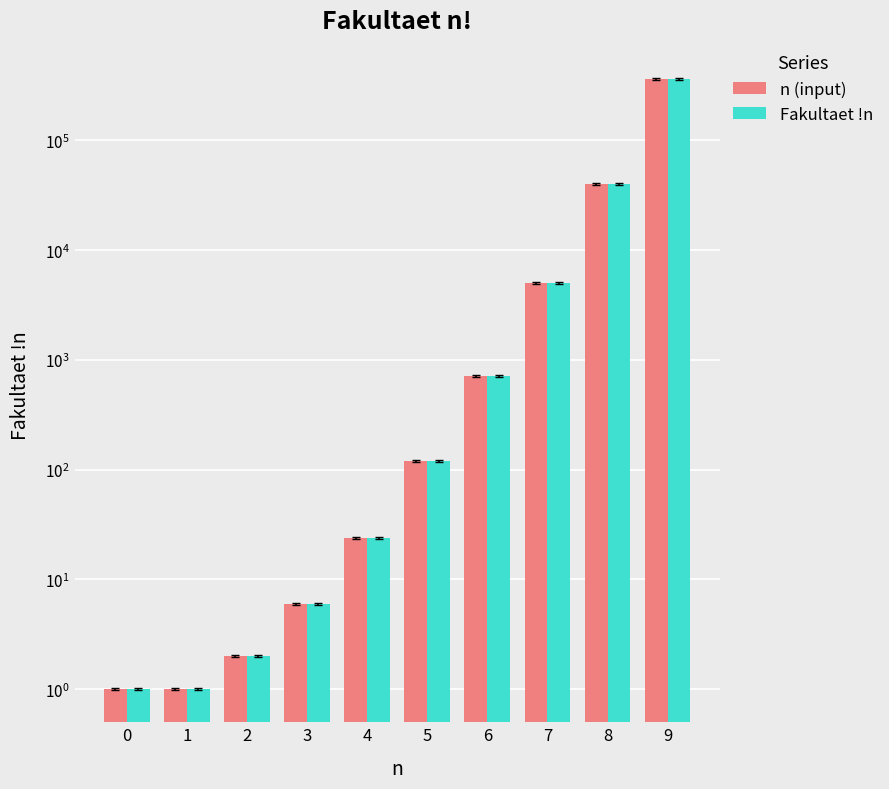

Which series has the largest range (max minus min)?

n (input)